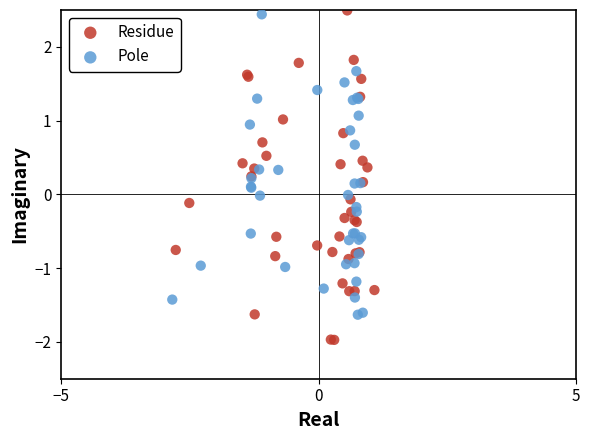

What are all the series names shown in the legend?

Residue, Pole